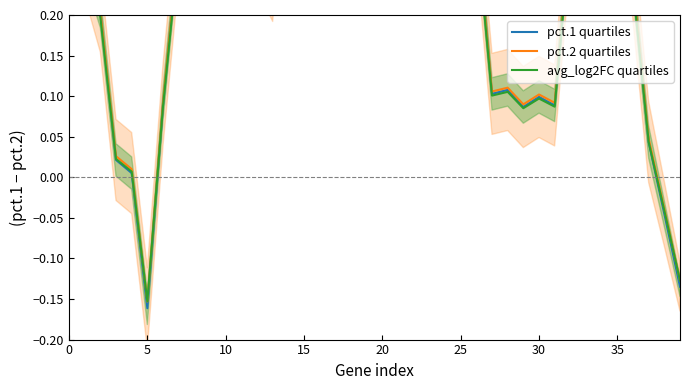

In avg_log2FC quartiles, how many points are lower than both neighbors (excluding endpoints)?

10